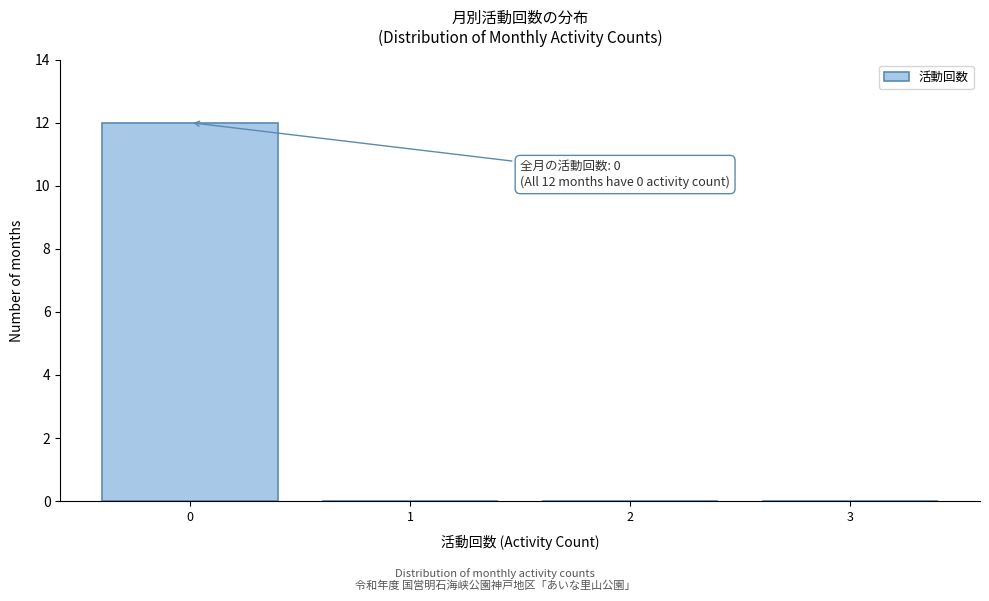

Reading right to left, extract all data points from this chart.

3=0	2=0	1=0	0=12